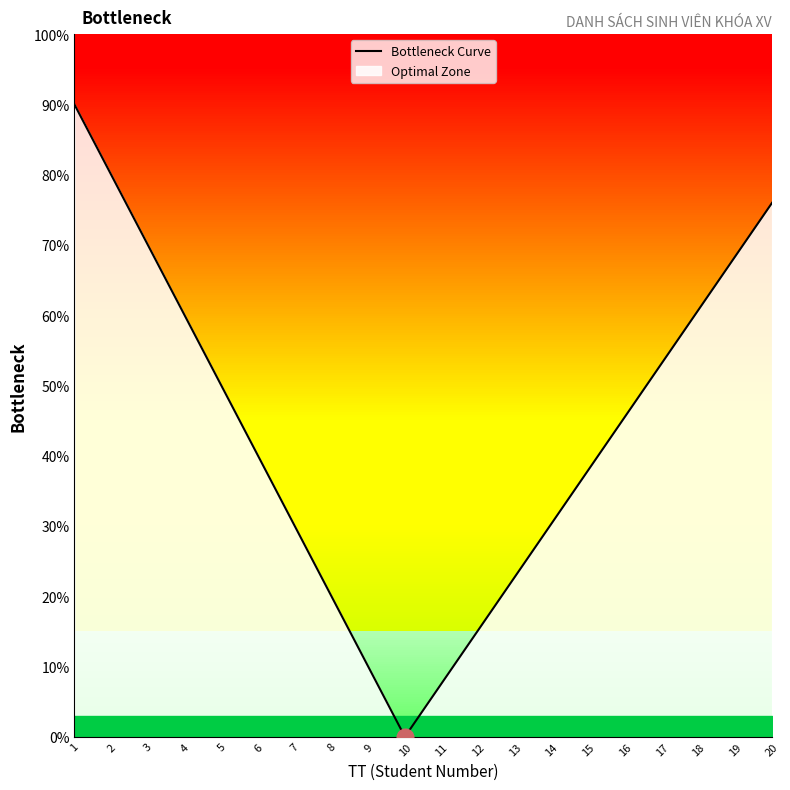

Is this an area chart (filled region under the line)?

No